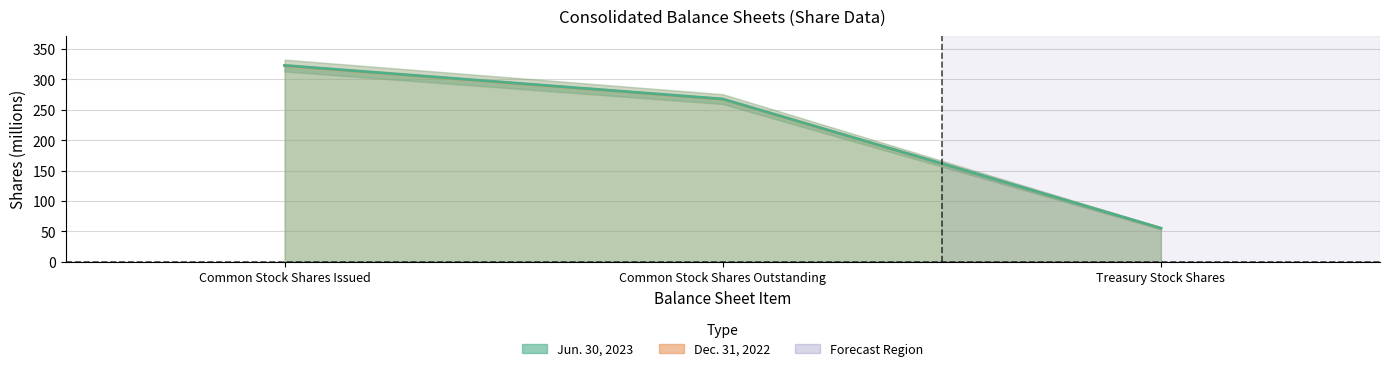

Which label corresponds to the smallest value in the chart?

Treasury Stock Shares